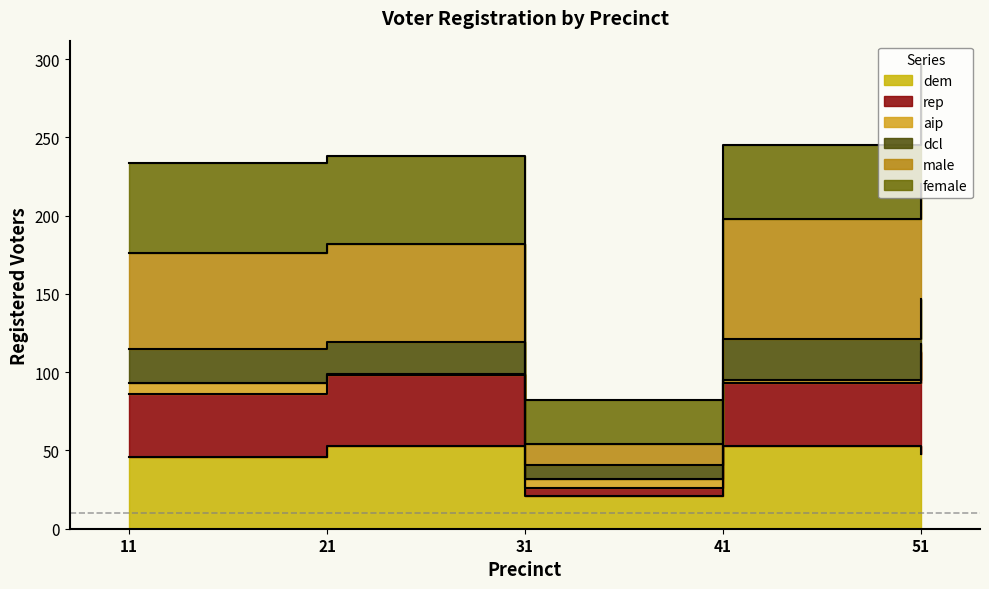

What is the sum of the rep values at 31 and 21?

131